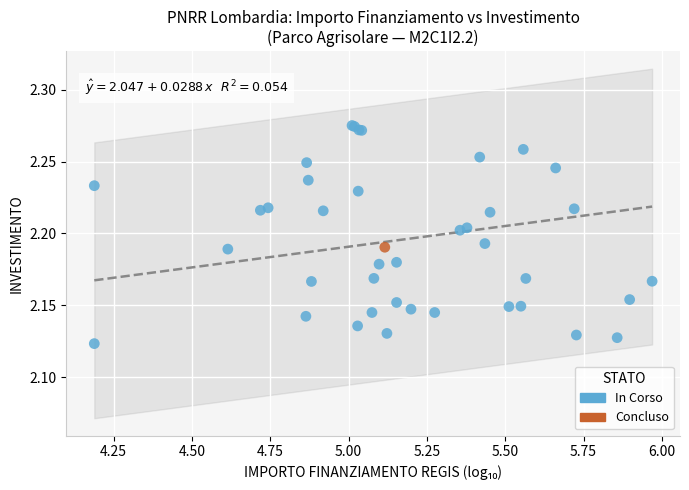

What are all the series names shown in the legend?

In Corso, Concluso